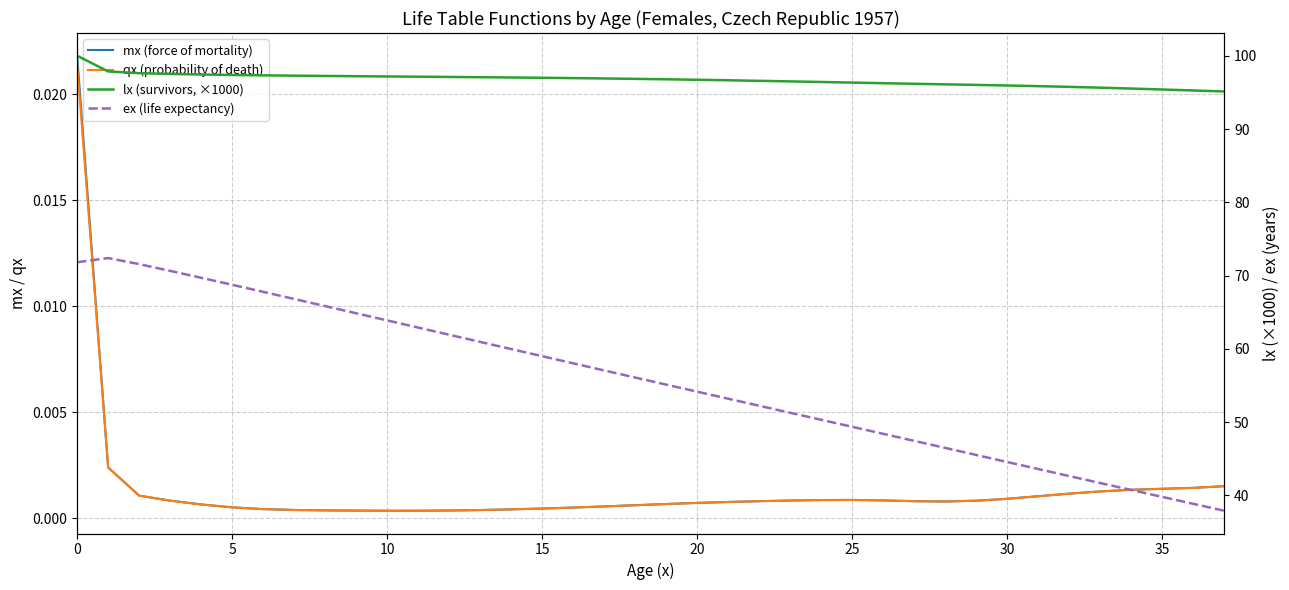

What is the difference between the highest and lowest values at 10?

97.6